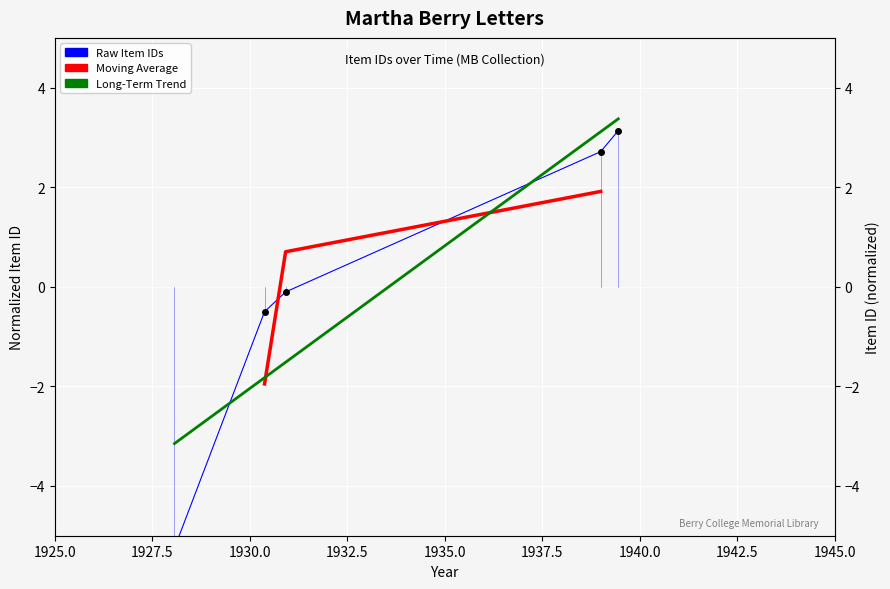

Which has a higher value, 1930-12-12 or 1928-1-26?

1930-12-12